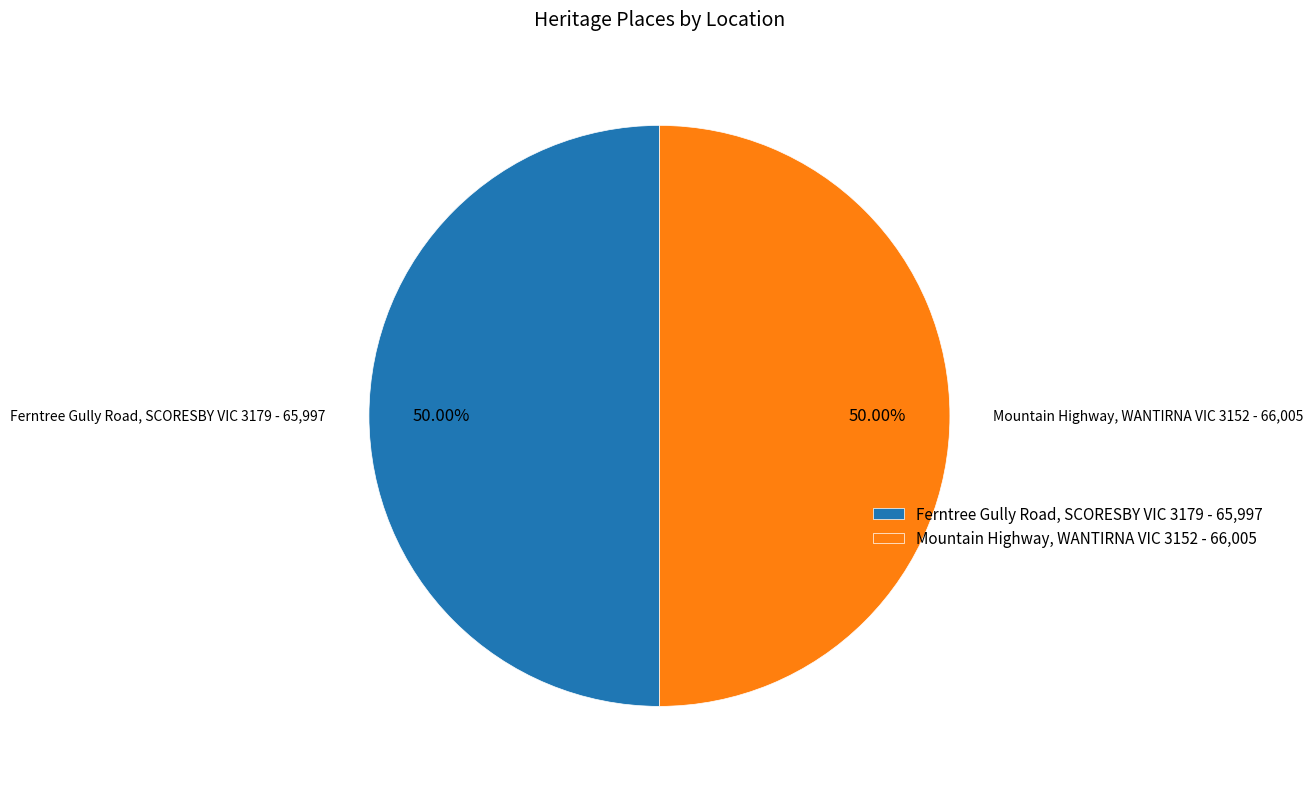

Approximately how many times larger is the value at Mountain Highway, WANTIRNA VIC 3152 compared to Ferntree Gully Road, SCORESBY VIC 3179?

1.0